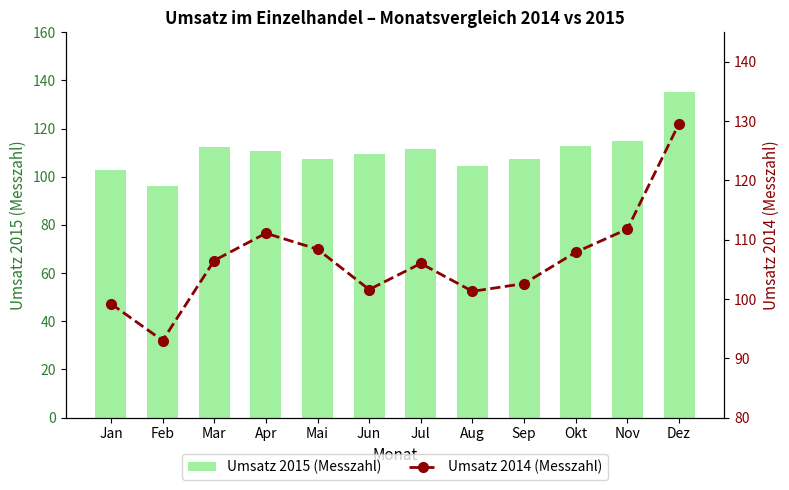

What is the difference between the highest and lowest values at Jan?

3.8